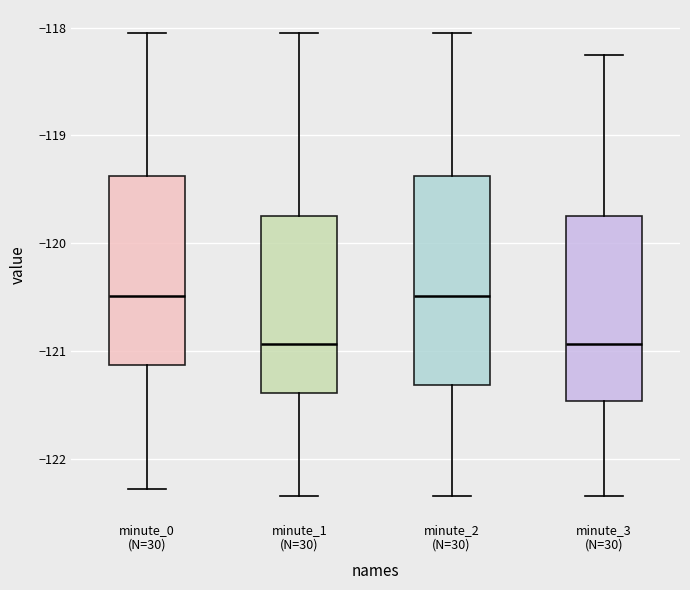

Where does the lower whisker of the box for minute_0 (N=30) end on the y-axis? The values are not printed on the chart, so give them approximately, as read against the axis.

-122.3